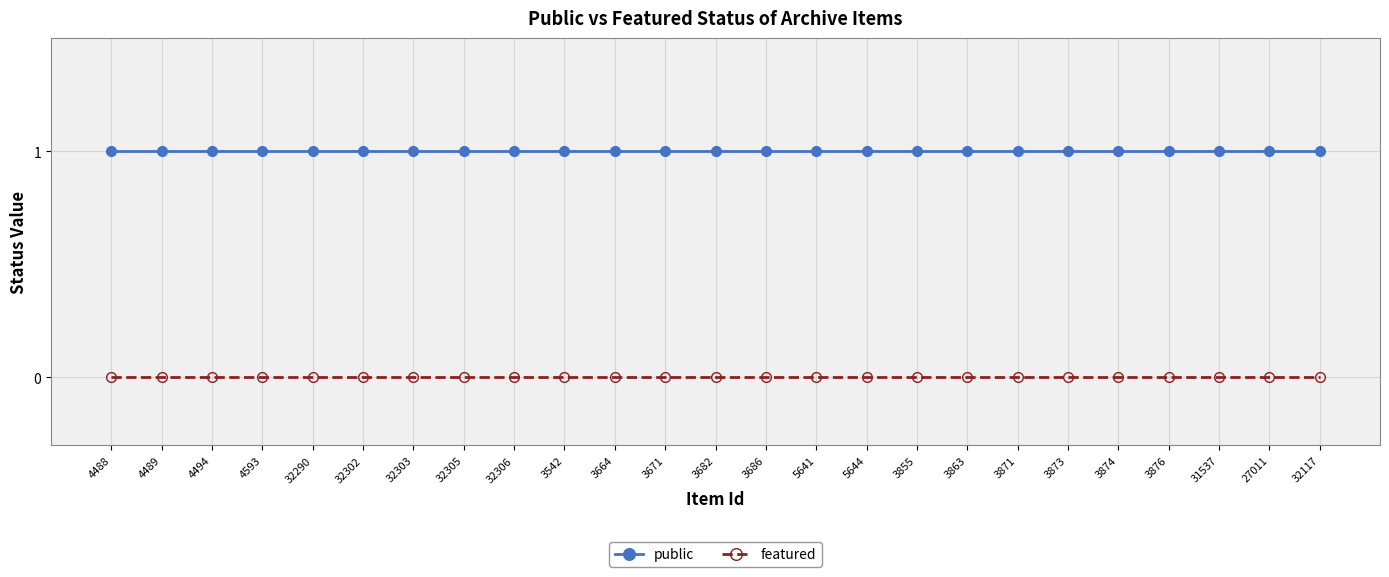

At 31537, list the series in order from largest to smallest.

public, featured